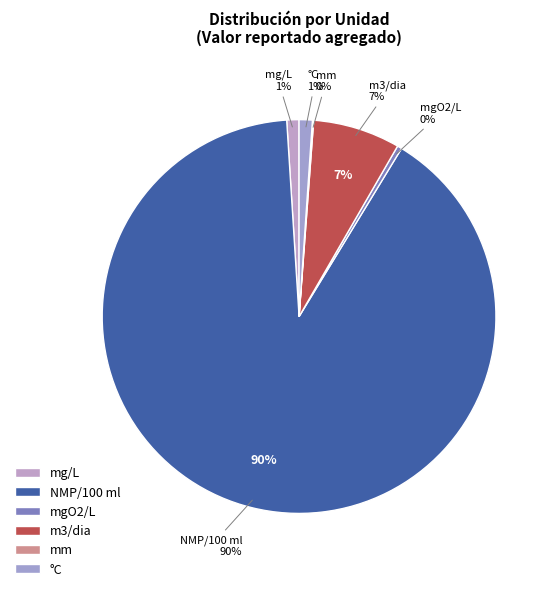

How many segments does this pie chart have?

6